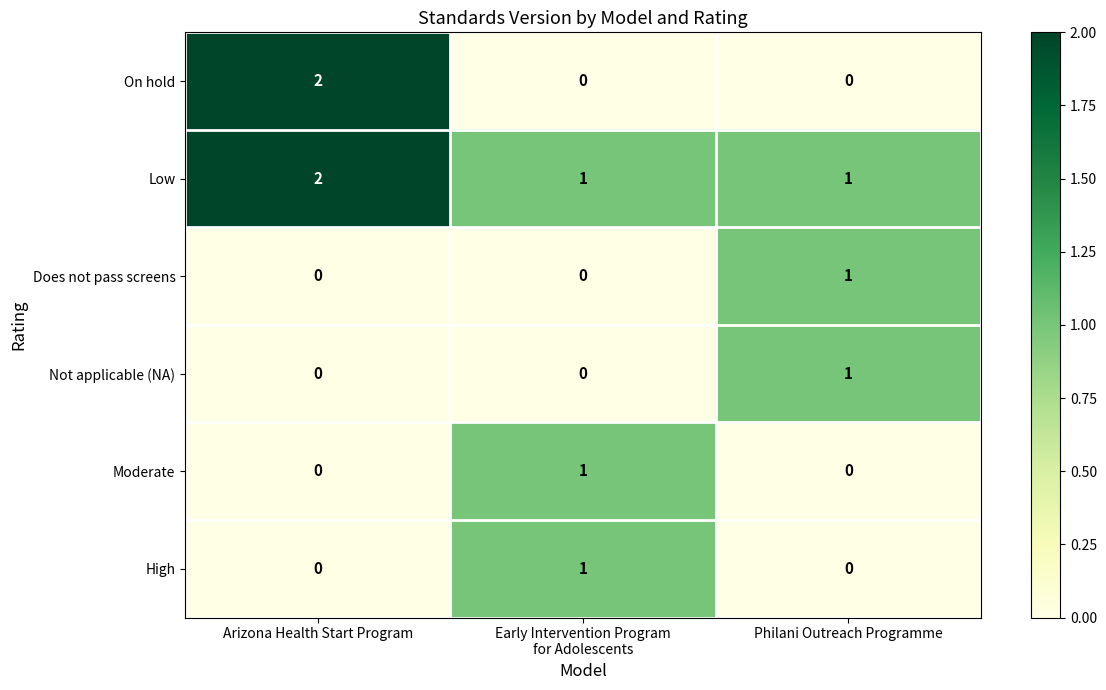

Reading right to left, what are all the values shown in this chart?

On hold: 0	0	2
Low: 1	1	2
Does not pass screens: 1	0	0
Not applicable (NA): 1	0	0
Moderate: 0	1	0
High: 0	1	0